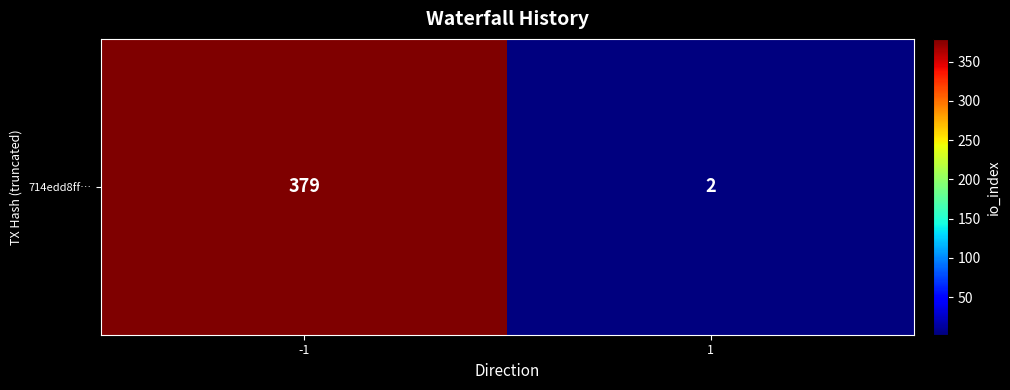

What is the difference between the values at -1 and 1?

377